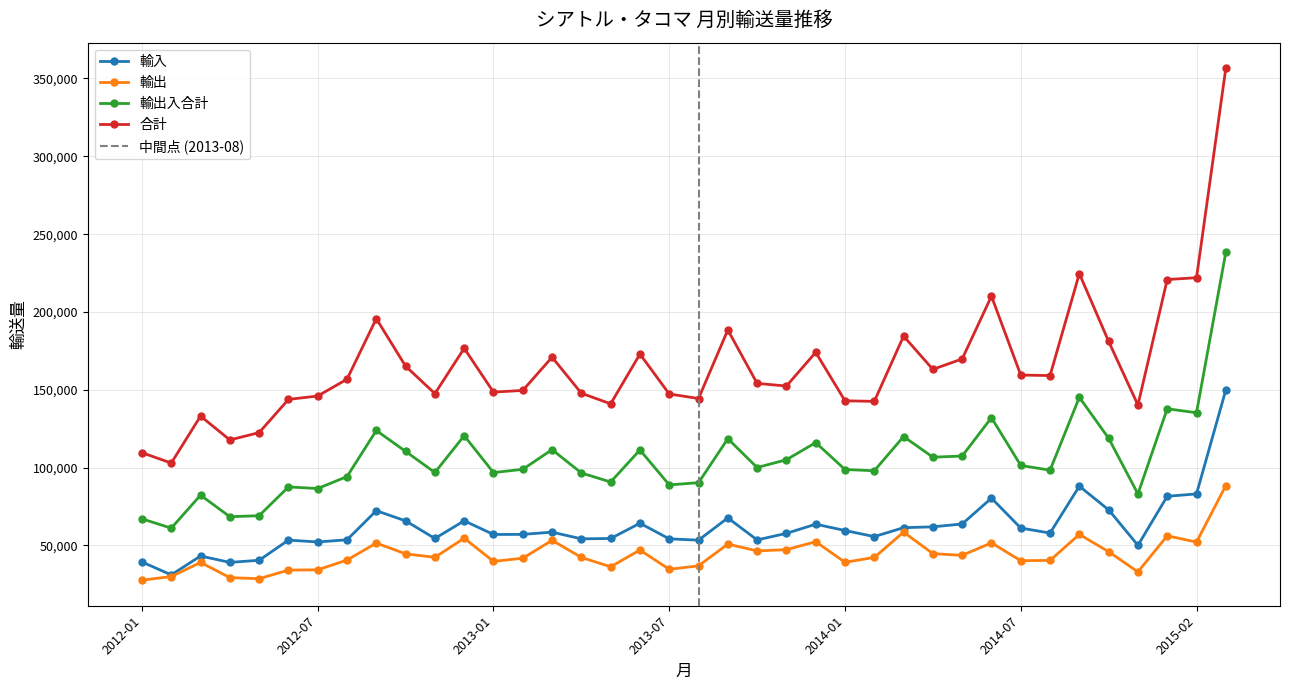

Reading left to right, transcribe all the data shown in this chart.

輸入: 39386	31100	43221	39121	40480	53442	52236	53642	72331	65801	54482	65843	57056	57120	58545	54255	54469	64276	54242	53405	67697	53557	57767	63659	59599	55684	61427	61962	63806	80395	61186	57957	88065	72890	50075	81587	83109	149910
輸出: 27714	30014	39098	29335	28643	34168	34342	40613	51533	44620	42389	54668	39763	41804	53300	42318	36297	47072	34668	36921	50886	46502	47297	52427	39196	42294	58555	44743	43644	51688	40223	40390	57105	45980	33032	56216	52160	88443
輸出入合計: 67100	61114	82319	68456	69123	87610	86578	94255	123864	110421	96871	120511	96819	98924	111545	96573	90766	111348	88910	90326	118583	100059	105064	116086	98795	97978	119982	106705	107450	132083	101409	98347	145170	118870	83107	137803	135269	238353
合計: 109597	102941	133109	117793	122497	143830	146010	156804	195718	165173	147565	176658	148504	149607	170927	147795	141002	172955	147311	144405	188464	154123	152416	174059	142935	142572	184483	163121	169837	210149	159463	159156	224645	181112	140218	220843	222009	356571